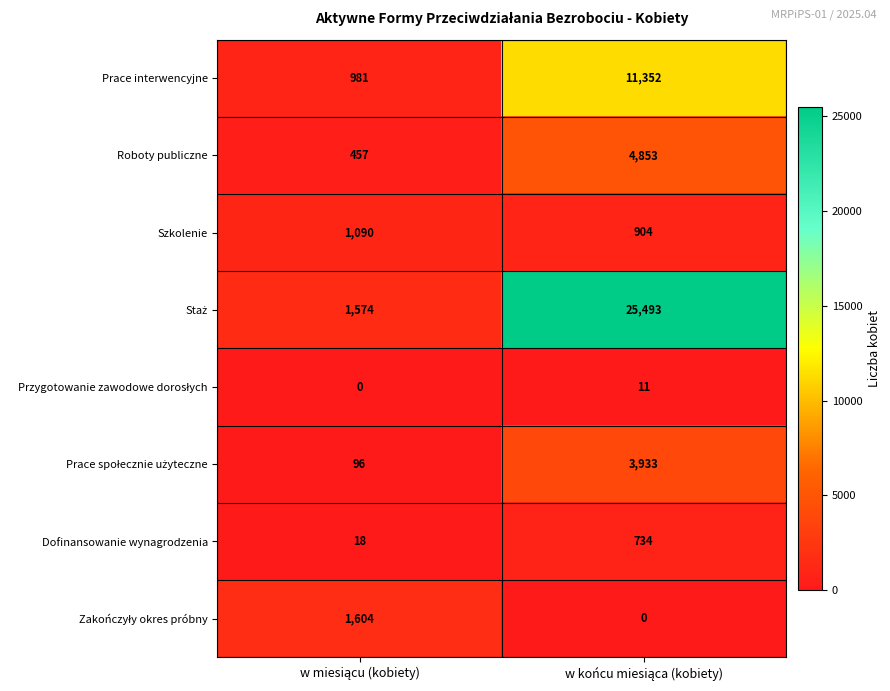

What is the minimum value for Dofinansowanie wynagrodzenia?

18